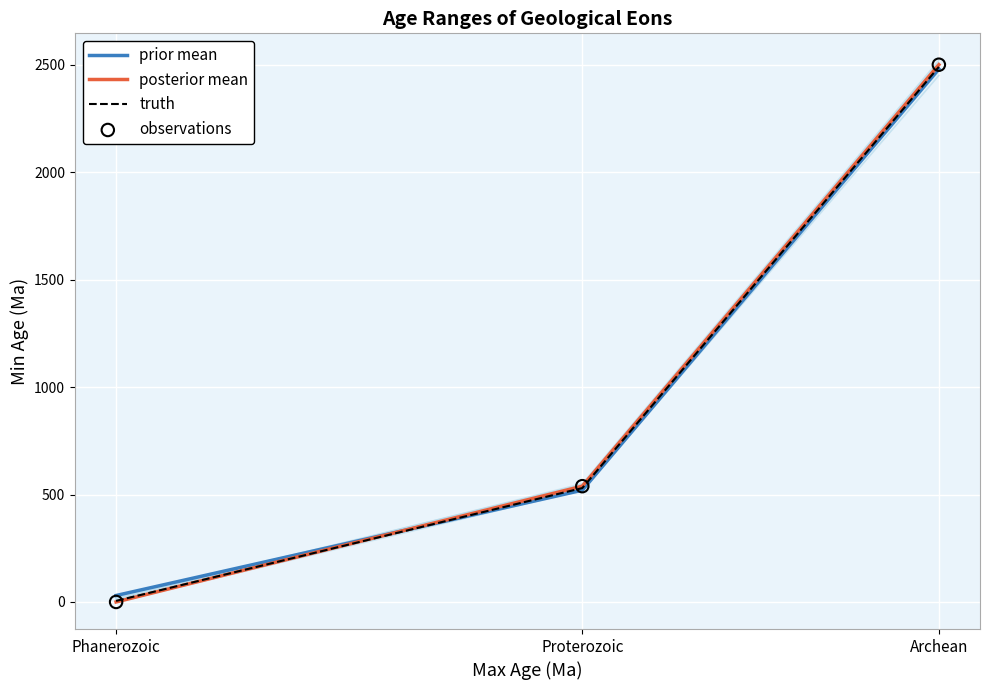

Is the value of observations at Archean greater than the value of prior mean at Archean?

Yes